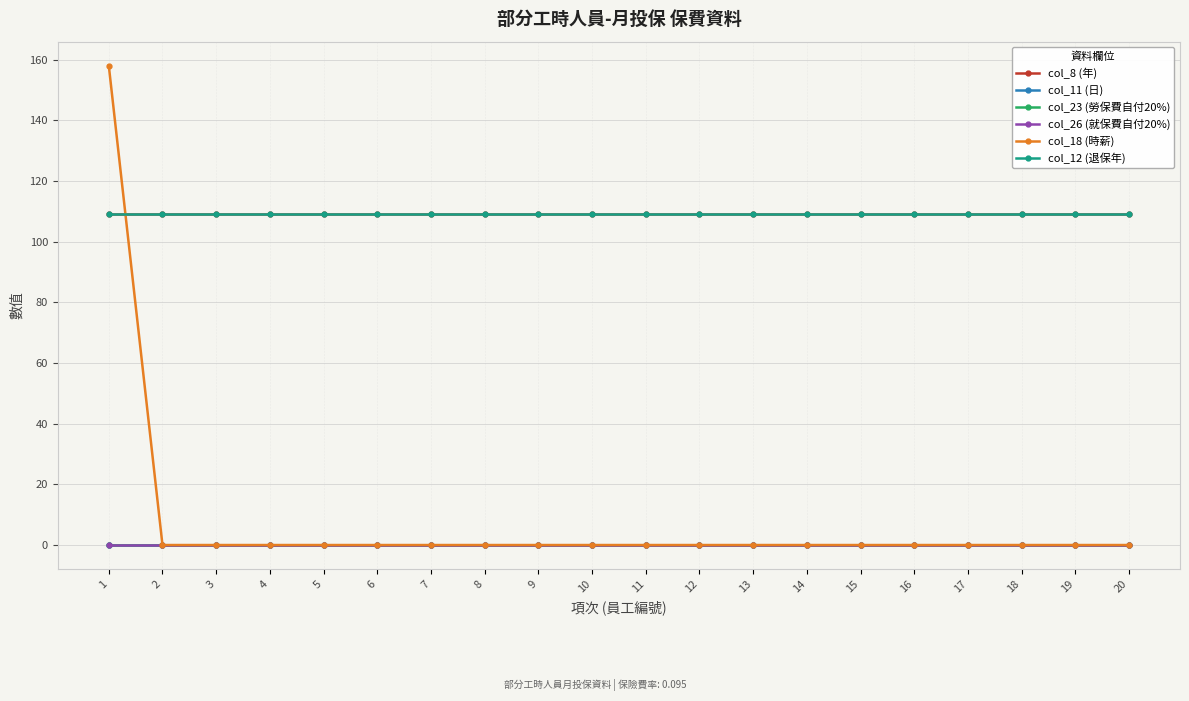

Is this an area chart (filled region under the line)?

No